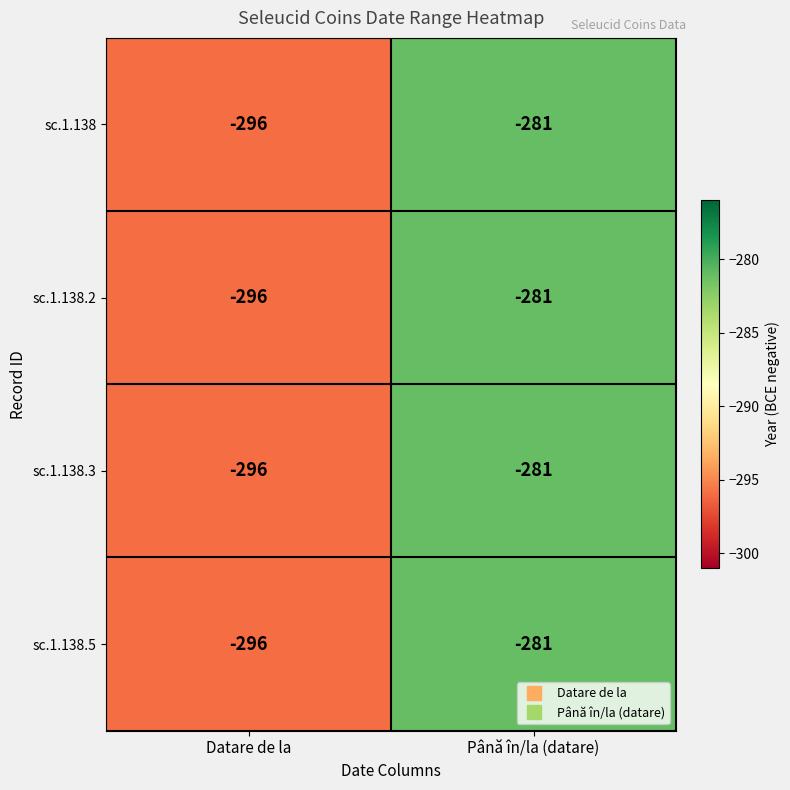

At which category is the sum across all series the highest?

Până în/la (datare)